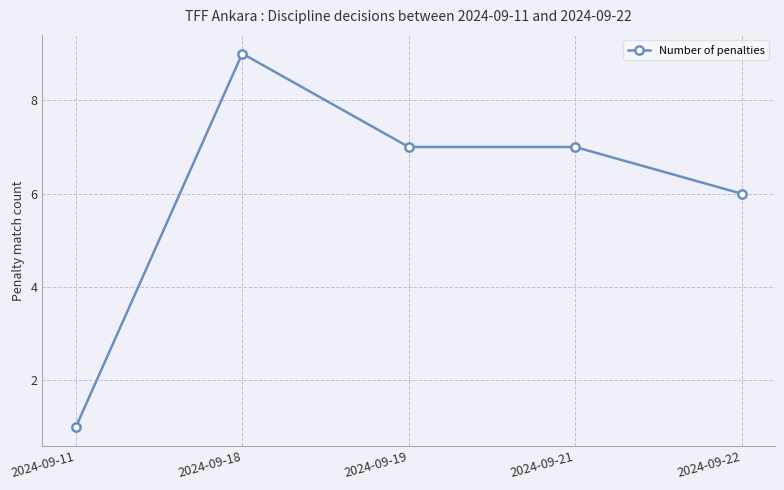

Reading left to right, extract all data points from this chart.

2024-09-11=1	2024-09-18=9	2024-09-19=7	2024-09-21=7	2024-09-22=6